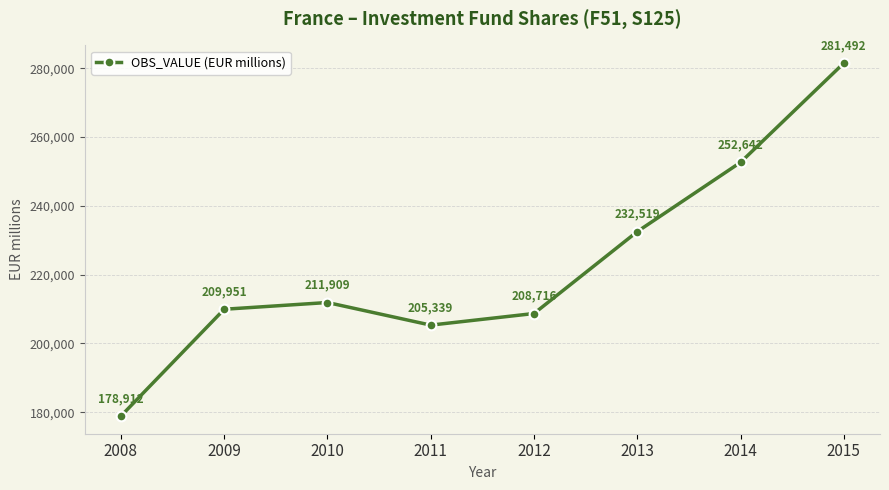

True or false: the data shows 137884 at 2012.

False